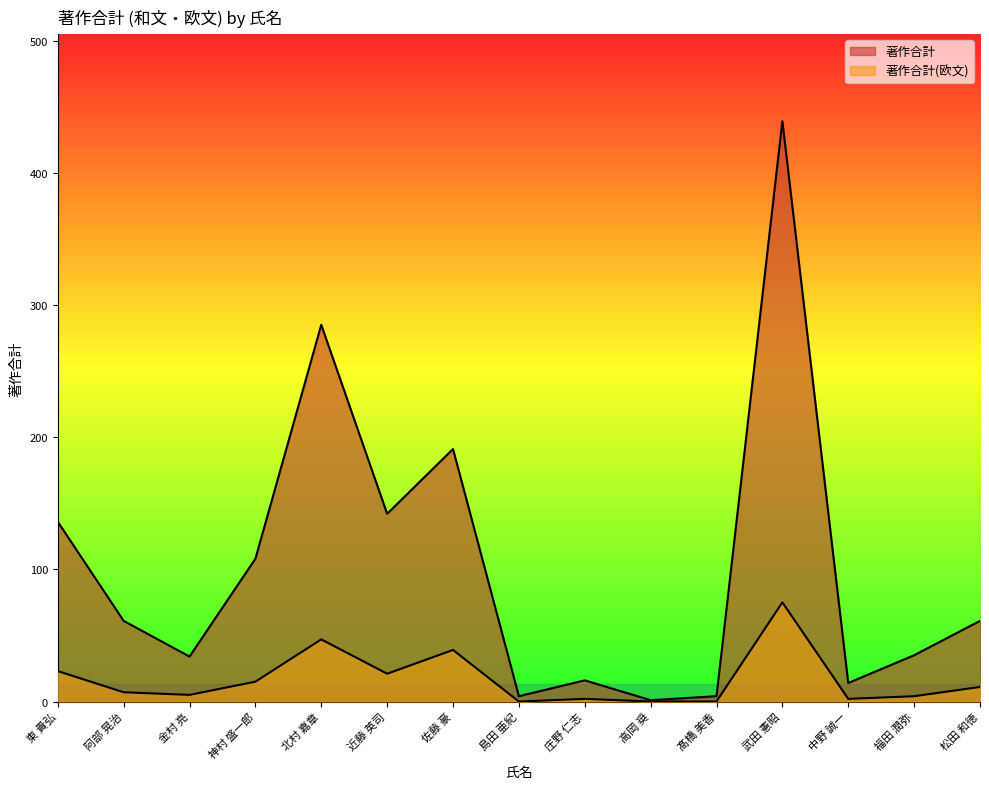

The 著作合計 series shows 1 at 高岡 奨. True or false?

True